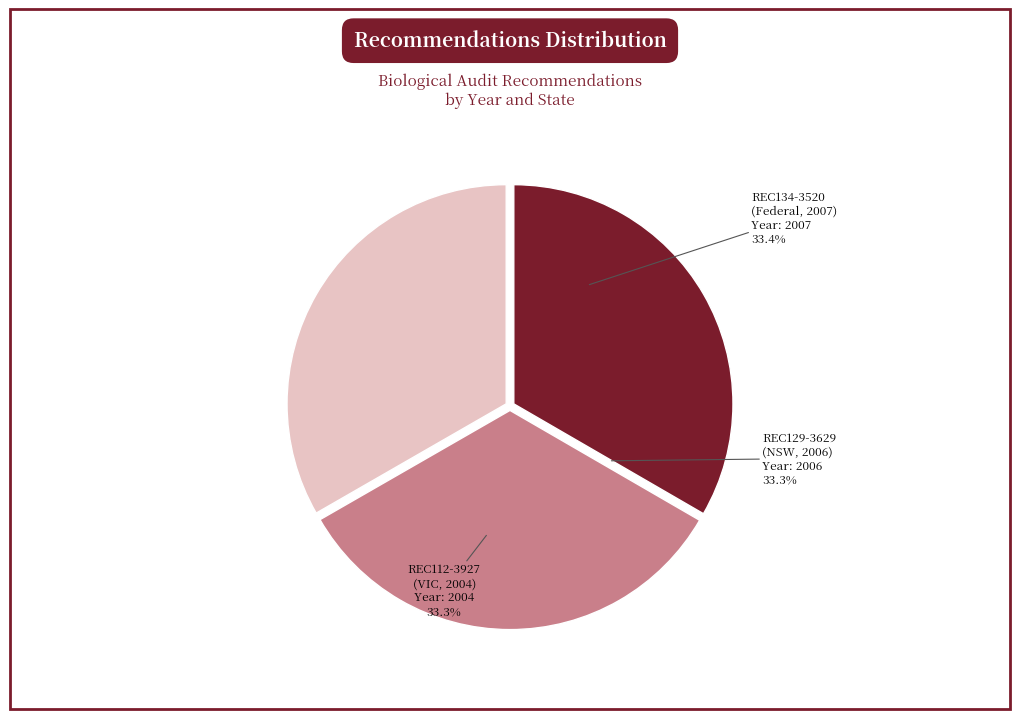

What is the ratio of the value at REC112-3927 (VIC, 2004) to the value at REC129-3629 (NSW, 2006)?

1.0